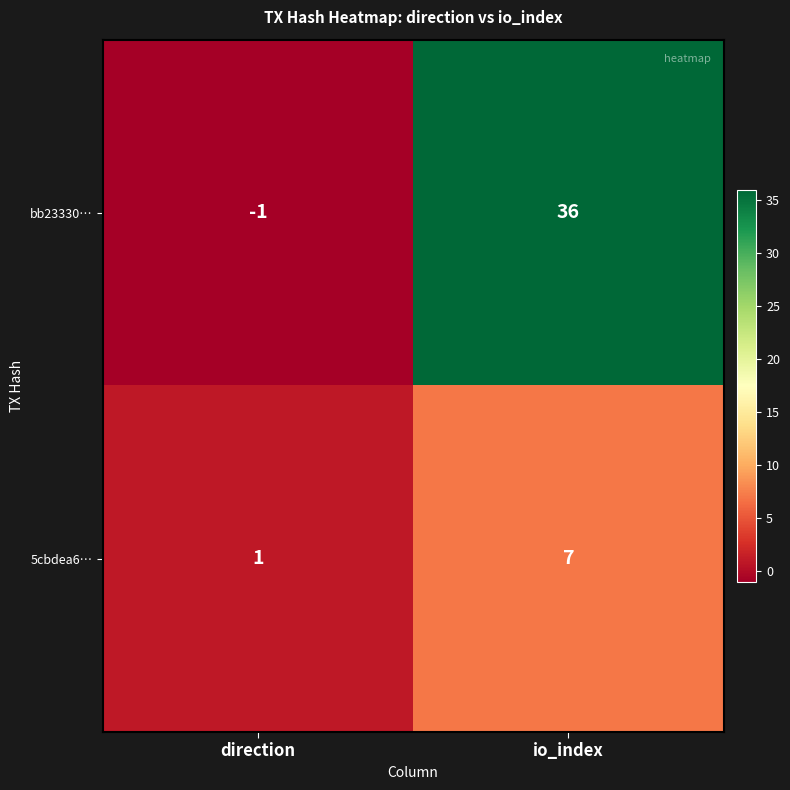

What is the sum of the 5cbdea6… values at io_index and direction?

8